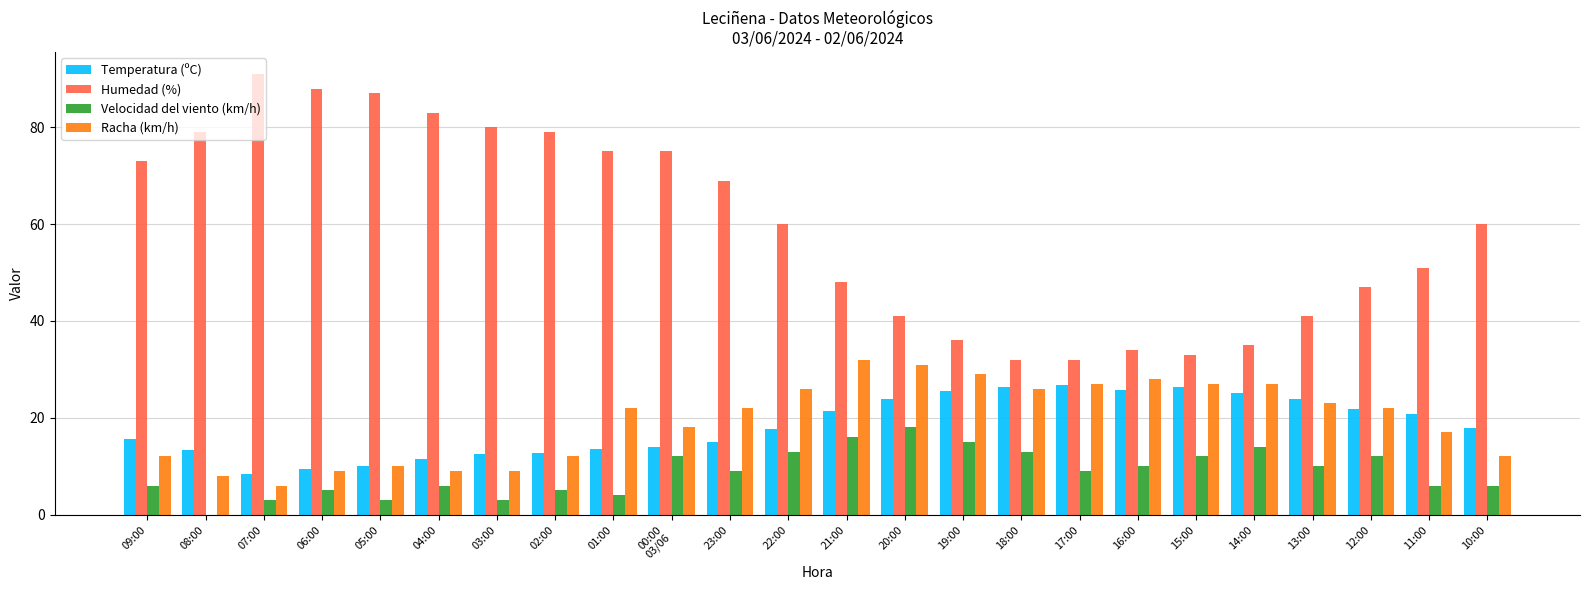

Between 05:00 and 13:00, which series saw the biggest shift?

Humedad (%)